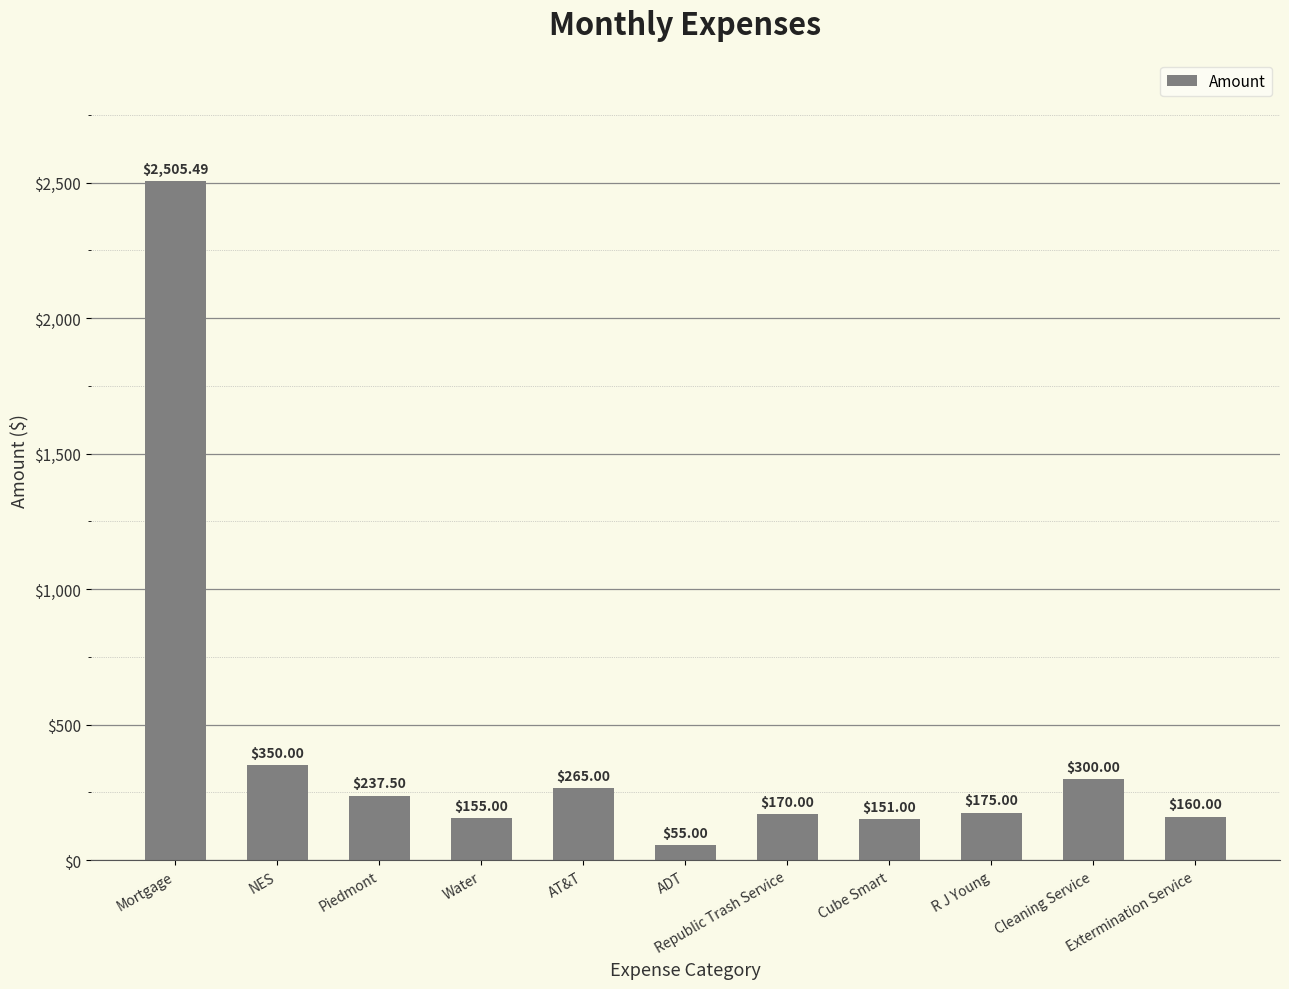

Count the number of data series in this chart.

1